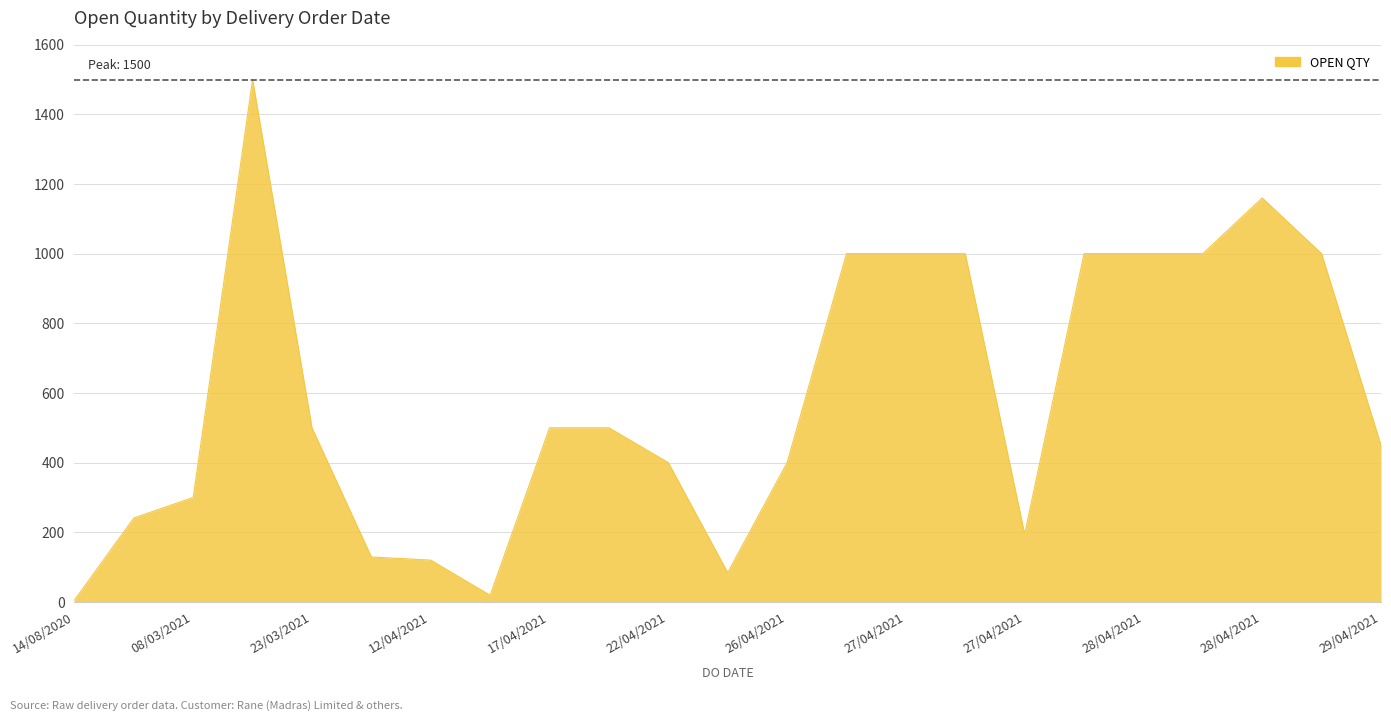

What is the sum of all values?

13503